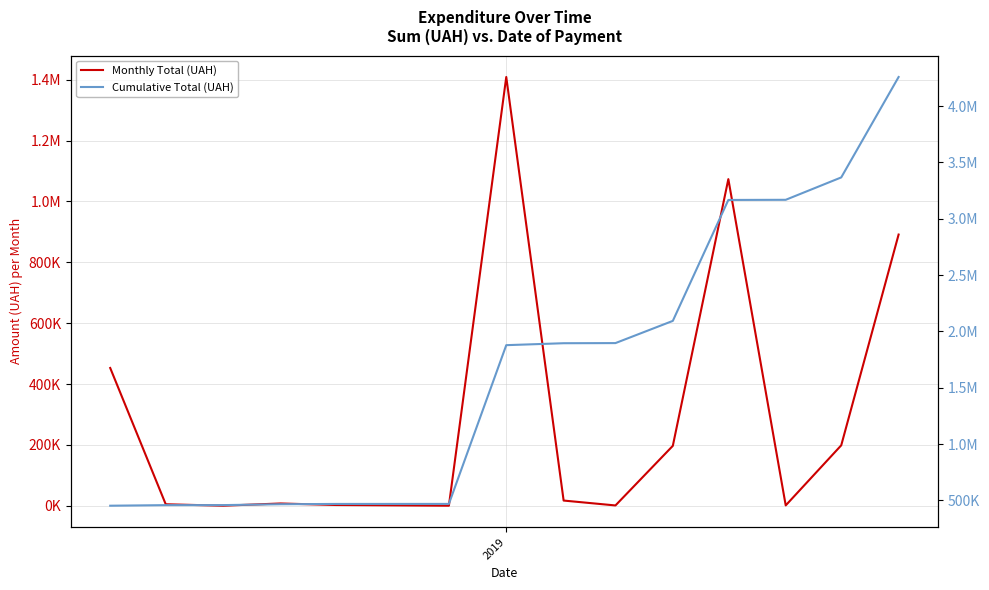

The value of Monthly Total (UAH) at 8 is 791.9. True or false?

False